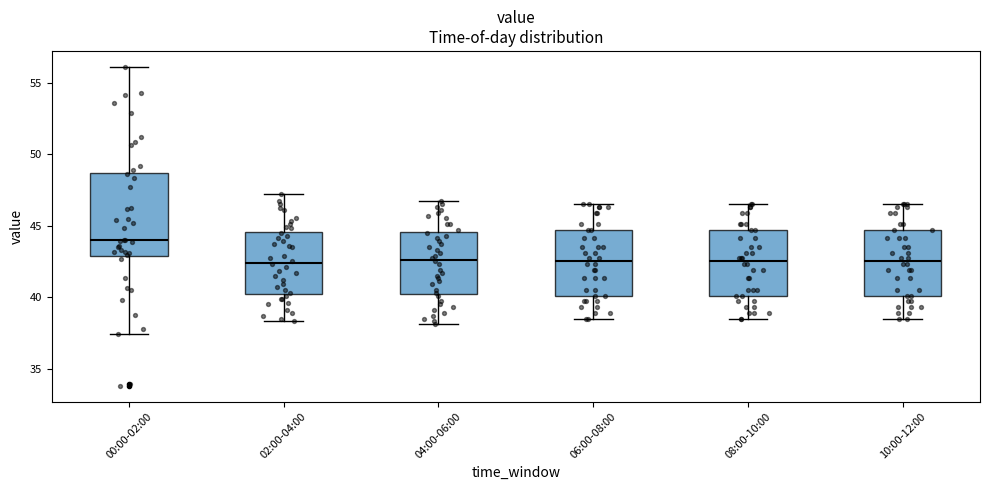

Reading left to right, transcribe this box plot: for each box, give where its median line is, the range the box spans, and where its two whiskers end, as read against the y-axis. The values are not printed on the chart, so give them approximately, as read against the axis.

00:00-02:00: median 44.0, box 43.0 to 48.5, whiskers 37.5 to 56.0
02:00-04:00: median 42.5, box 40.5 to 44.5, whiskers 38.5 to 47.0
04:00-06:00: median 42.5, box 40.5 to 44.5, whiskers 38.0 to 46.5
06:00-08:00: median 42.5, box 40.0 to 44.5, whiskers 38.5 to 46.5
08:00-10:00: median 42.5, box 40.0 to 44.5, whiskers 38.5 to 46.5
10:00-12:00: median 42.5, box 40.0 to 44.5, whiskers 38.5 to 46.5